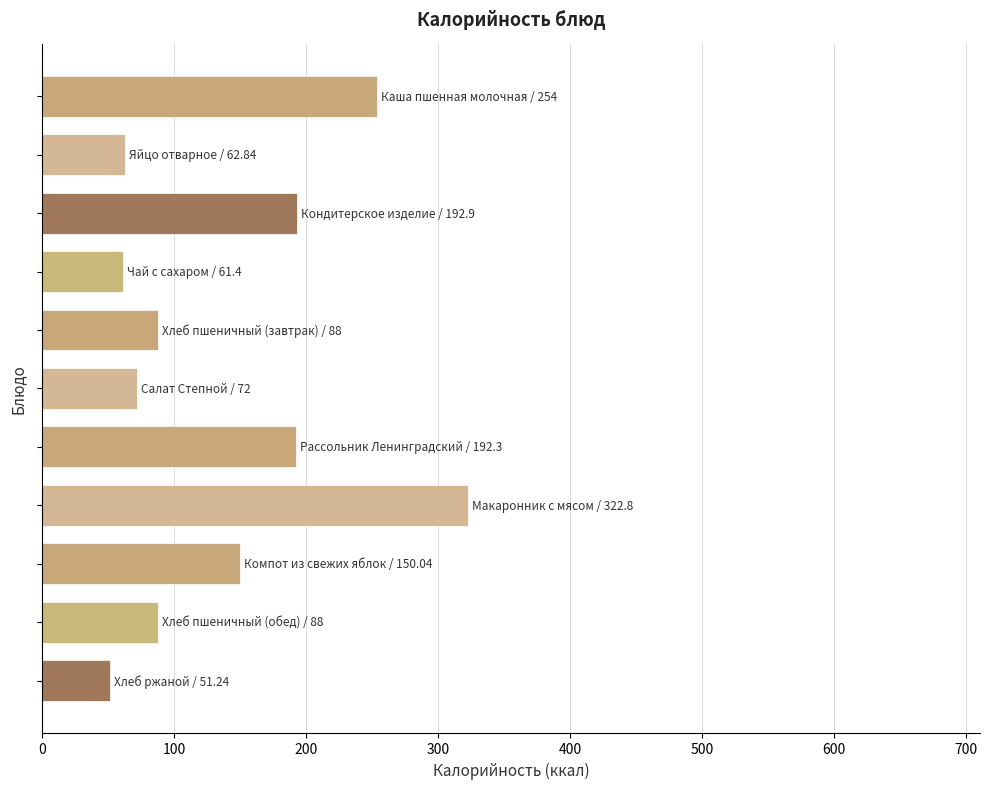

How many data points are less than 88?

4